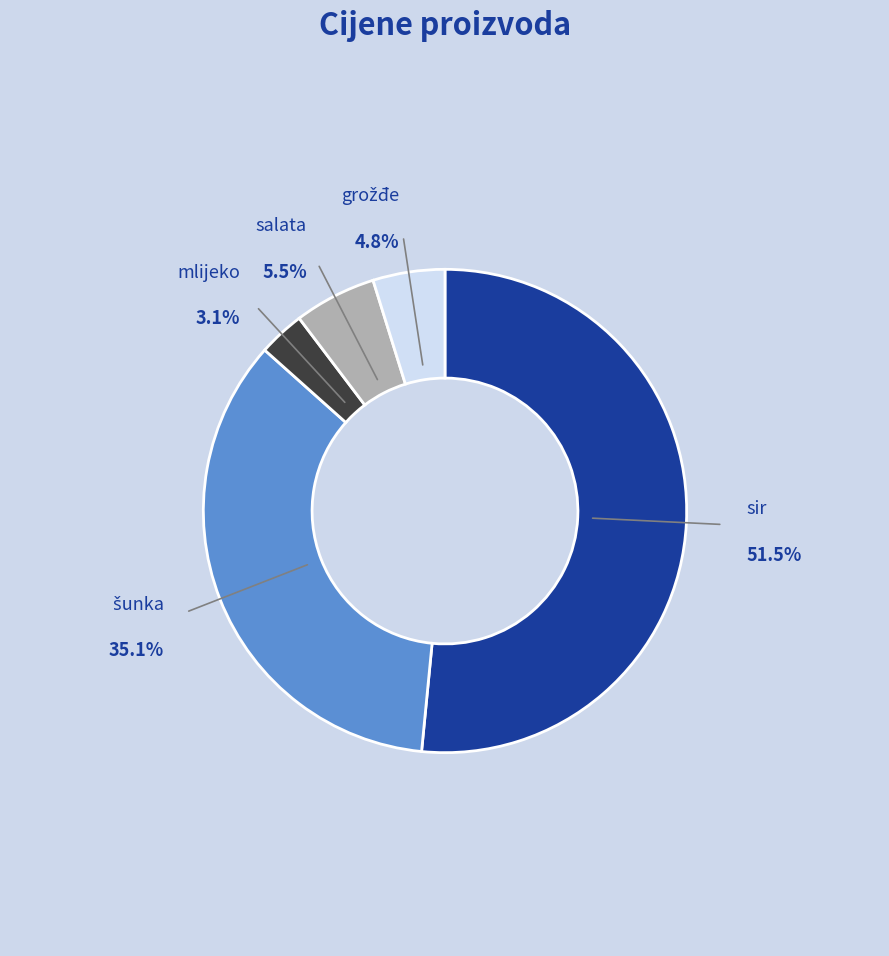

Is there any slice that represents more than half of the pie?

Yes